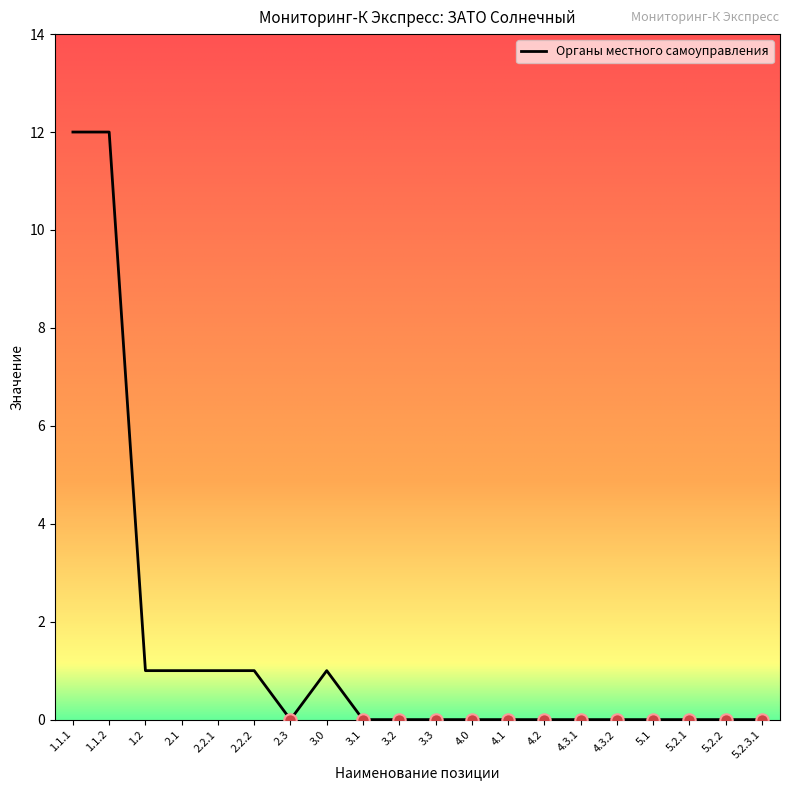

Which has a higher value, 1.2 or 3.2?

1.2